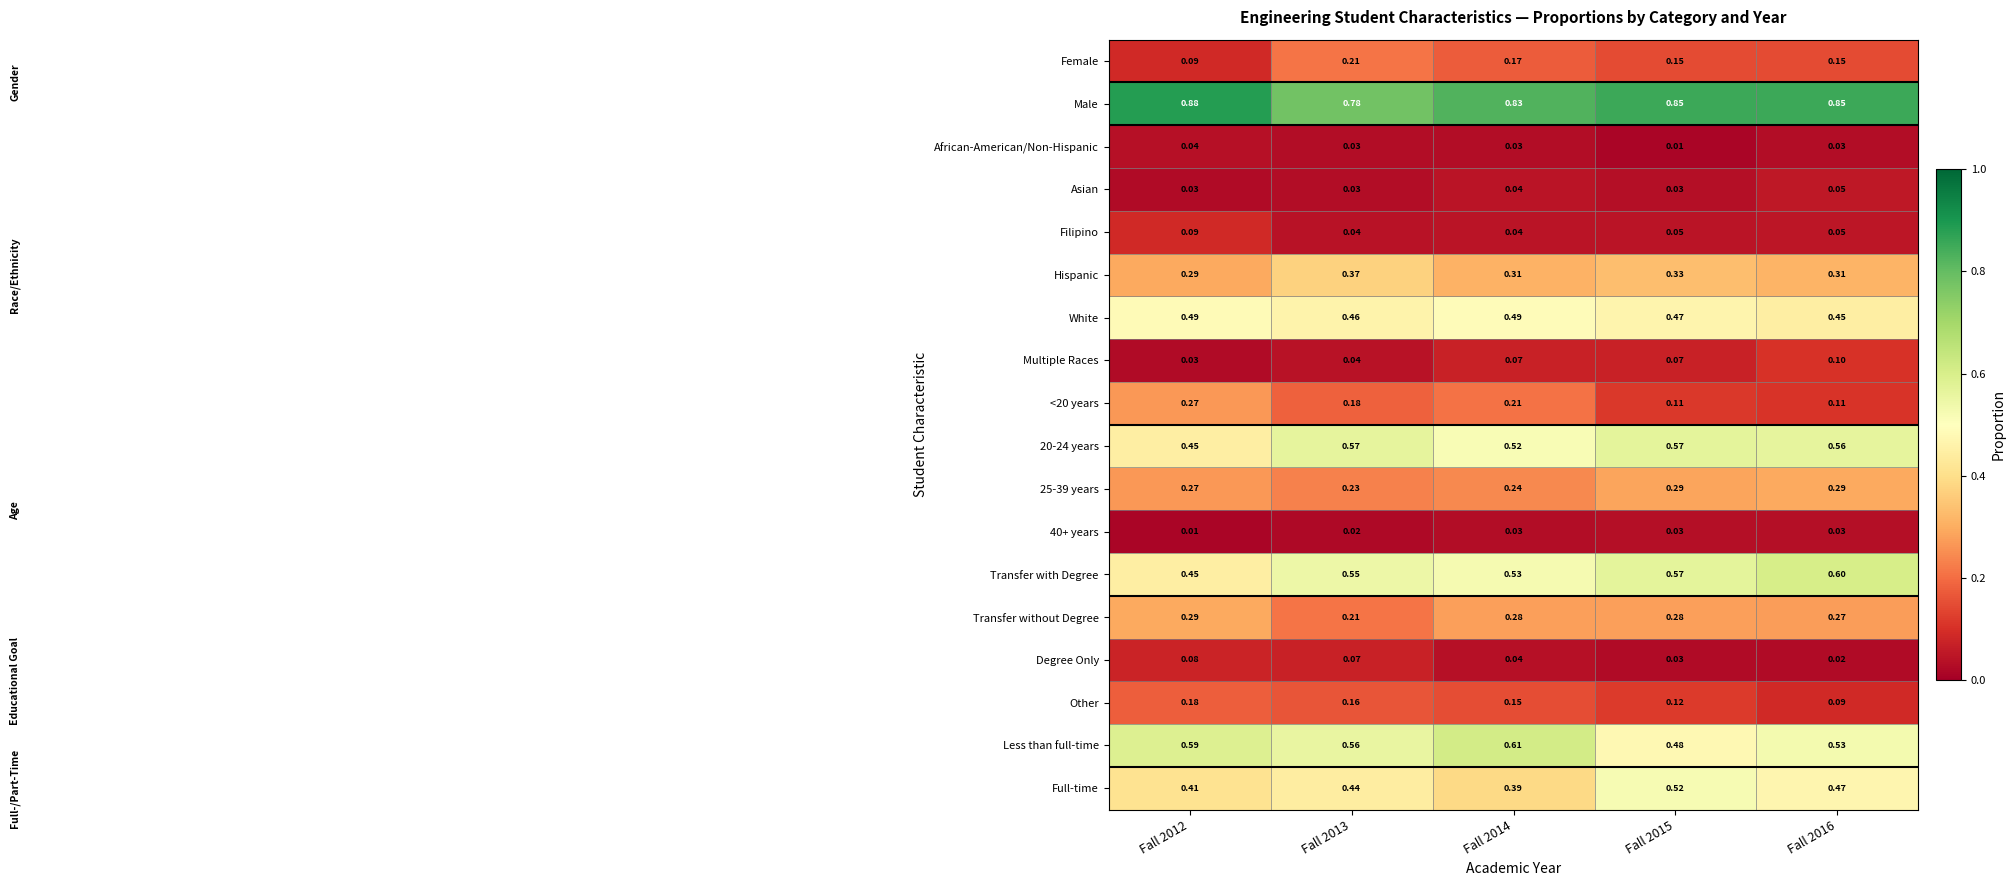

Which series has the largest total across all categories?

Male